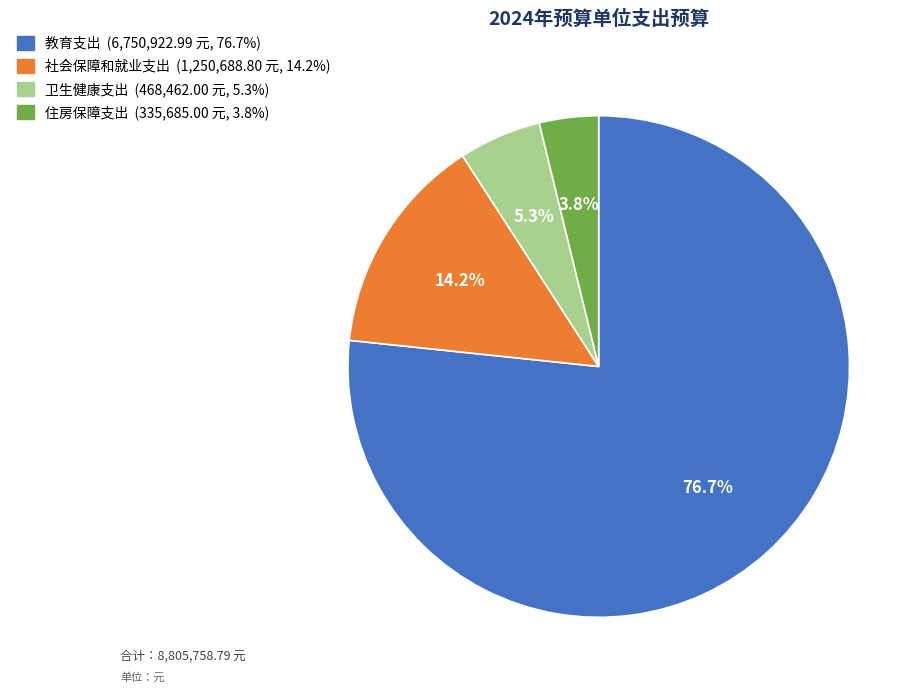

Is 住房保障支出 the majority of the pie?

No